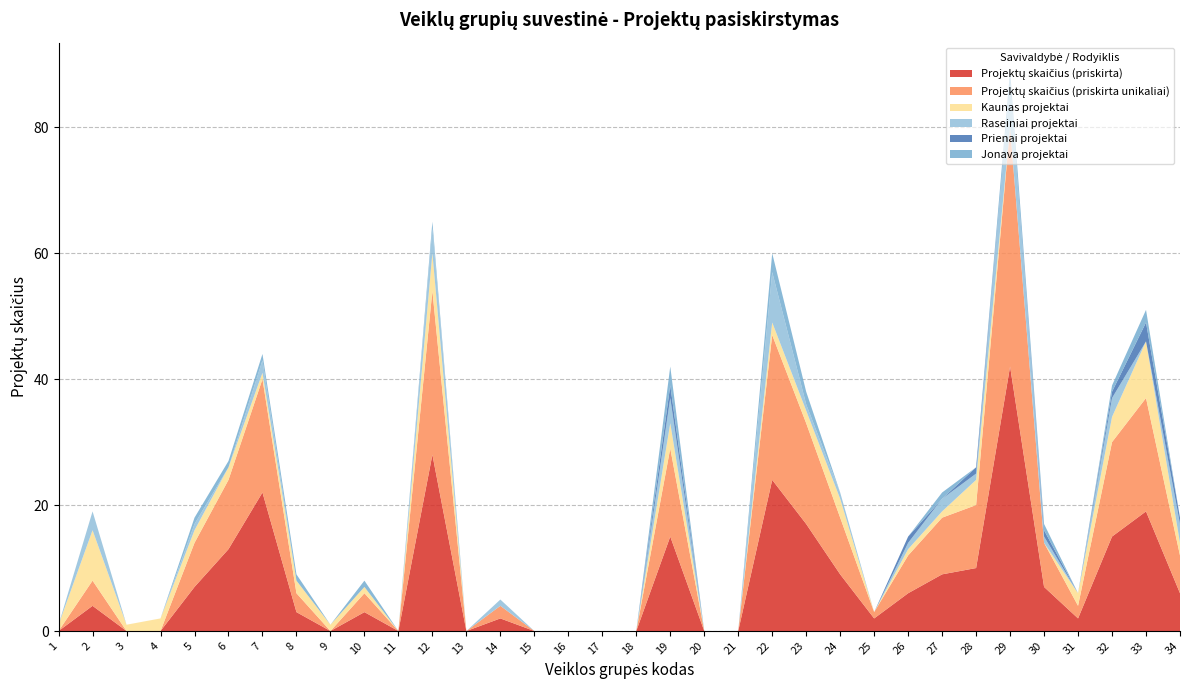

Reading left to right, what are all the values shown in this chart?

Projektų skaičius (priskirta): 1=0	2=4	3=0	4=0	5=7	6=13	7=22	8=3	9=0	10=3	11=0	12=28	13=0	14=2	15=0	16=0	17=0	18=0	19=15	20=0	21=0	22=24	23=17	24=9	25=2	26=6	27=9	28=10	29=42	30=7	31=2	32=15	33=19	34=6
Projektų skaičius (priskirta unikaliai): 1=0	2=4	3=0	4=0	5=7	6=11	7=18	8=3	9=0	10=3	11=0	12=26	13=0	14=2	15=0	16=0	17=0	18=0	19=14	20=0	21=0	22=23	23=16	24=9	25=1	26=6	27=9	28=10	29=38	30=7	31=2	32=15	33=18	34=6
Kaunas projektai: 1=1	2=8	3=1	4=2	5=2	6=2	7=1	8=2	9=1	10=1	11=0	12=6	13=0	14=0	15=0	16=0	17=0	18=0	19=4	20=0	21=0	22=2	23=2	24=3	25=0	26=1	27=1	28=4	29=0	30=0	31=2	32=4	33=9	34=2
Raseiniai projektai: 1=0	2=3	3=0	4=0	5=1	6=0	7=2	8=0	9=0	10=0	11=0	12=4	13=0	14=1	15=0	16=0	17=0	18=0	19=4	20=0	21=0	22=8	23=1	24=1	25=0	26=1	27=2	28=1	29=7	30=1	31=0	32=3	33=0	34=3
Prienai projektai: 1=0	2=0	3=0	4=0	5=0	6=0	7=0	8=0	9=0	10=0	11=0	12=0	13=0	14=0	15=0	16=0	17=0	18=0	19=2	20=0	21=0	22=0	23=0	24=0	25=0	26=1	27=0	28=1	29=0	30=1	31=0	32=1	33=3	34=1
Jonava projektai: 1=0	2=0	3=0	4=0	5=1	6=1	7=1	8=1	9=0	10=1	11=0	12=1	13=0	14=0	15=0	16=0	17=0	18=0	19=3	20=0	21=0	22=3	23=2	24=0	25=0	26=0	27=1	28=0	29=2	30=1	31=0	32=1	33=2	34=0